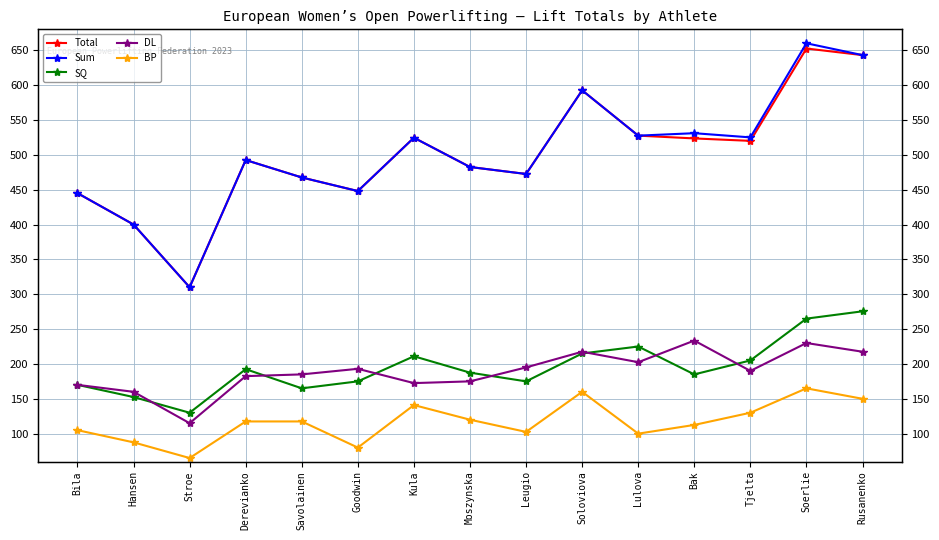

How many distinct data groups are displayed?

5